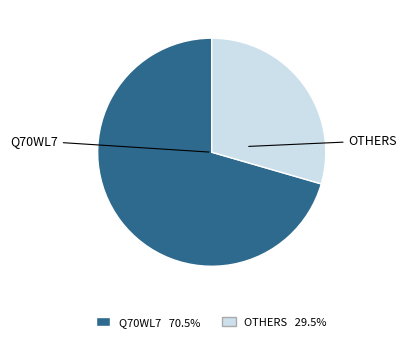

Which category has the smallest portion of the pie?

OTHERS